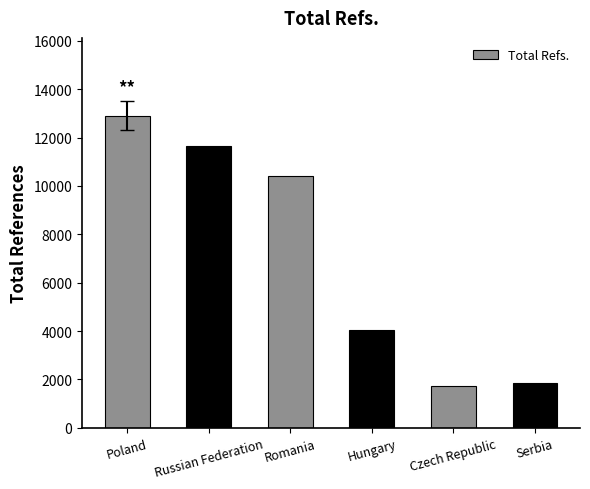

List the labels in order of value, smallest first.

Czech Republic, Serbia, Hungary, Romania, Russian Federation, Poland